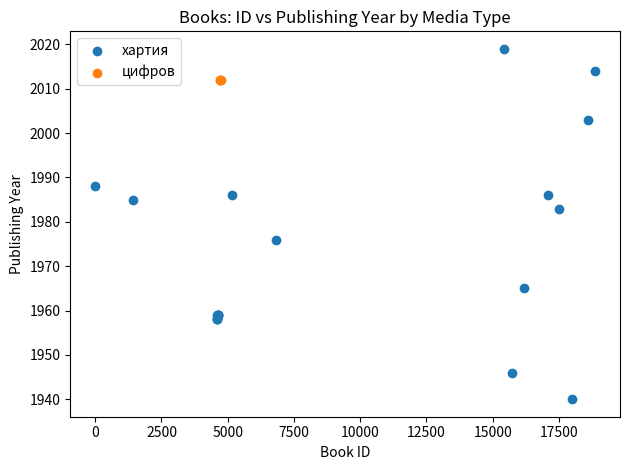

Which series reaches the maximum Y coordinate?

хартия